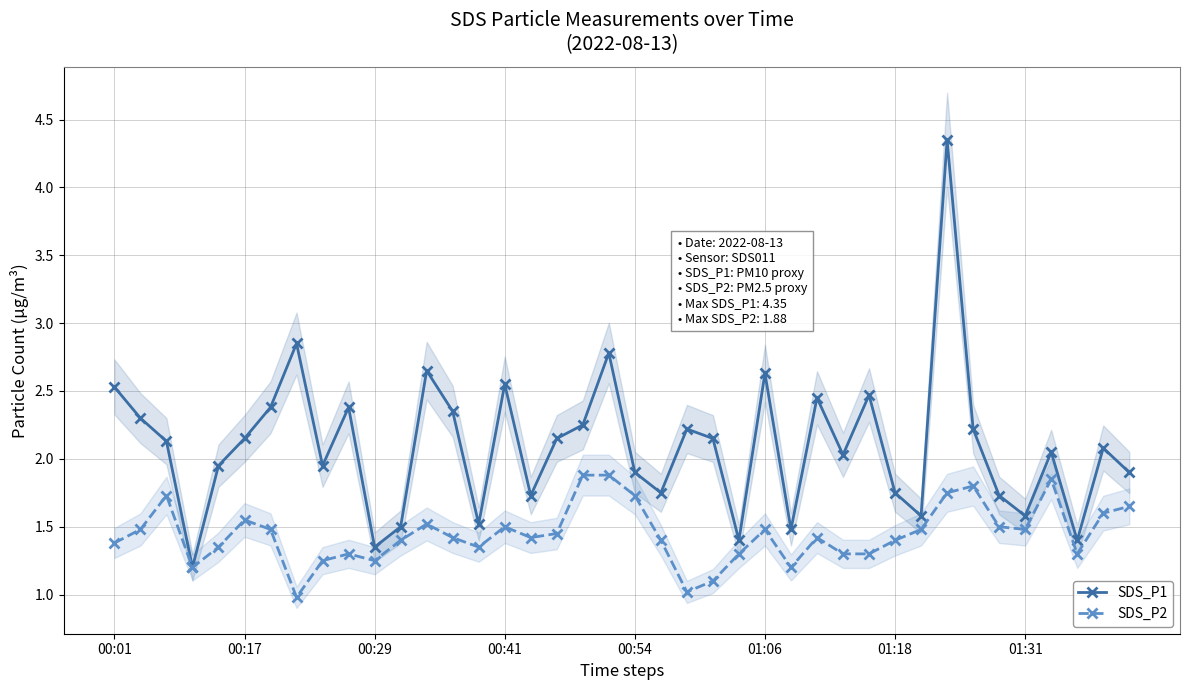

True or false: SDS_P2 has more than 2 points higher than both neighbors.

True